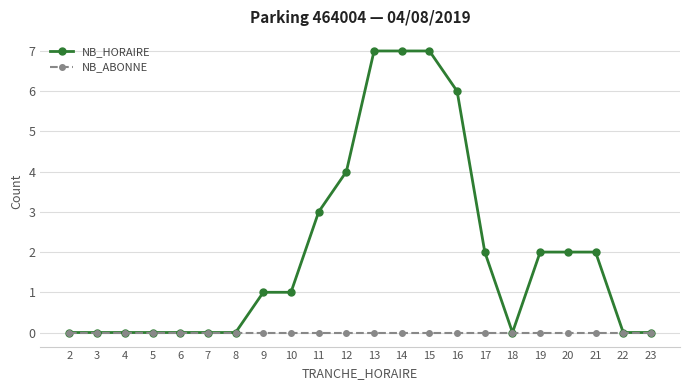

Which series changed the most between 7 and 20?

NB_HORAIRE